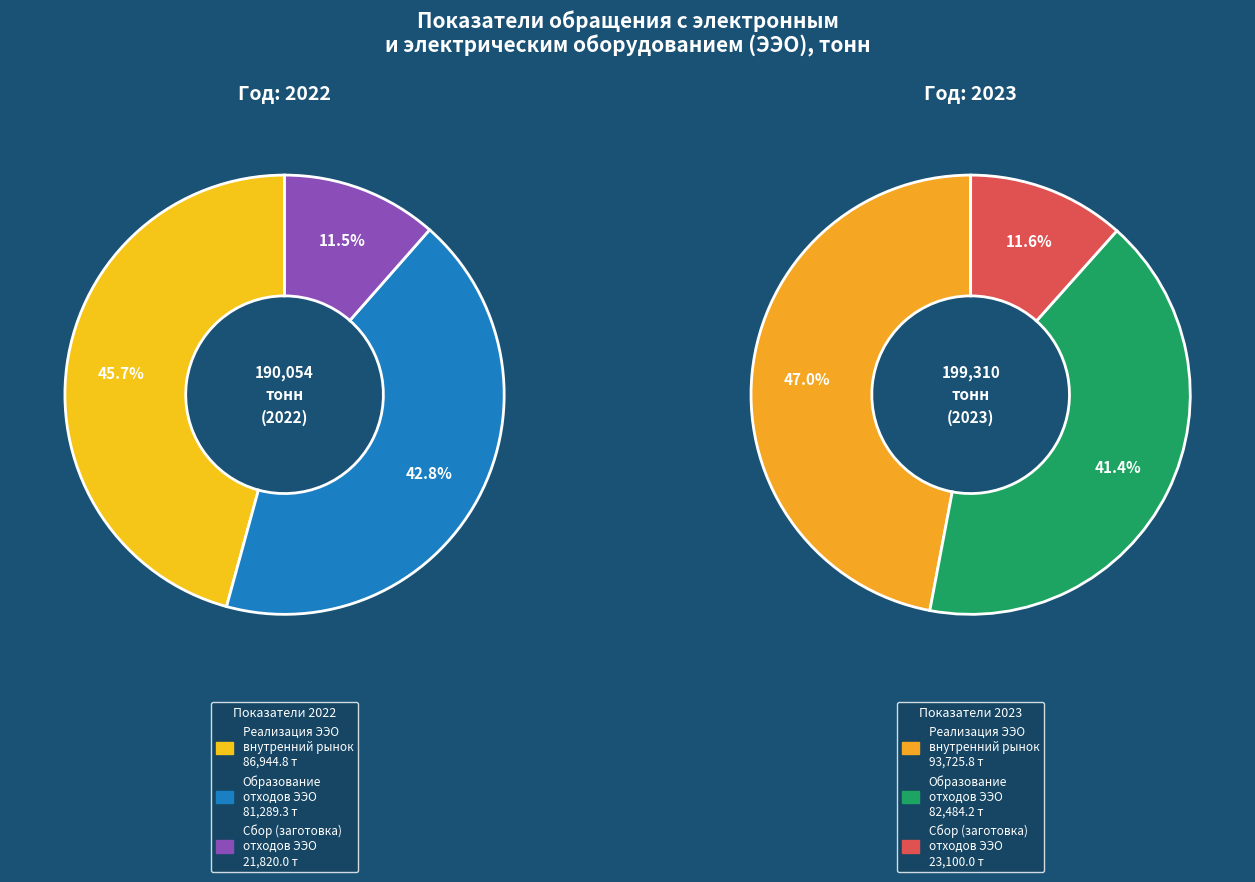

Do Объем сбора (заготовки) отходов ЭЭО and Объем реализации ЭЭО на внутреннем рынке together represent more than half of the pie?

Yes